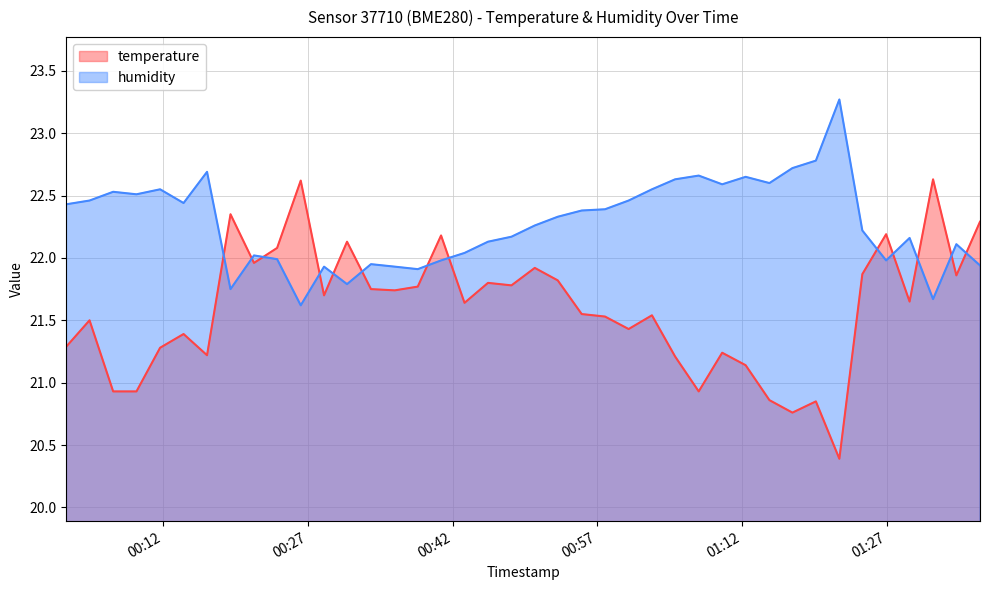

Rank the series by their average value, from lowest to highest.

temperature, humidity